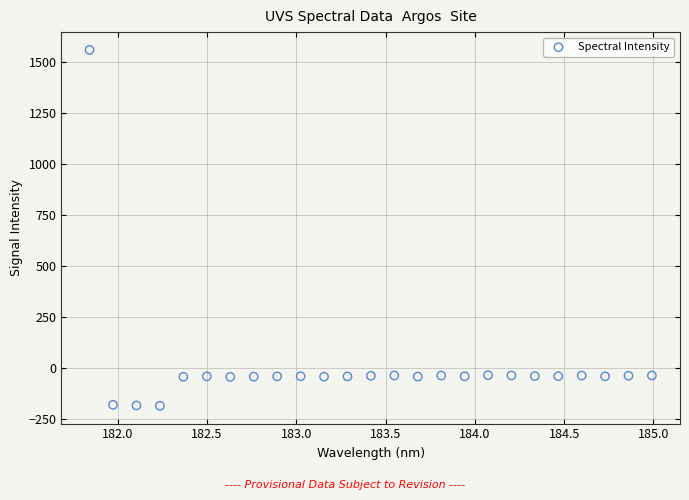

What is the range of X values (max minus min)?

3.1